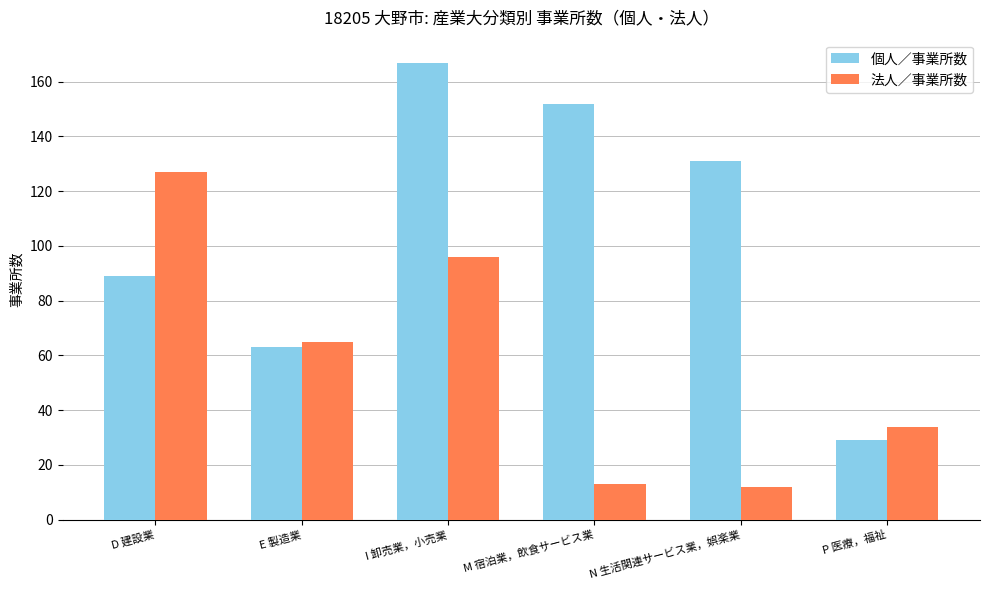

The value of 個人／事業所数 at P 医療，福祉 is 29. True or false?

True